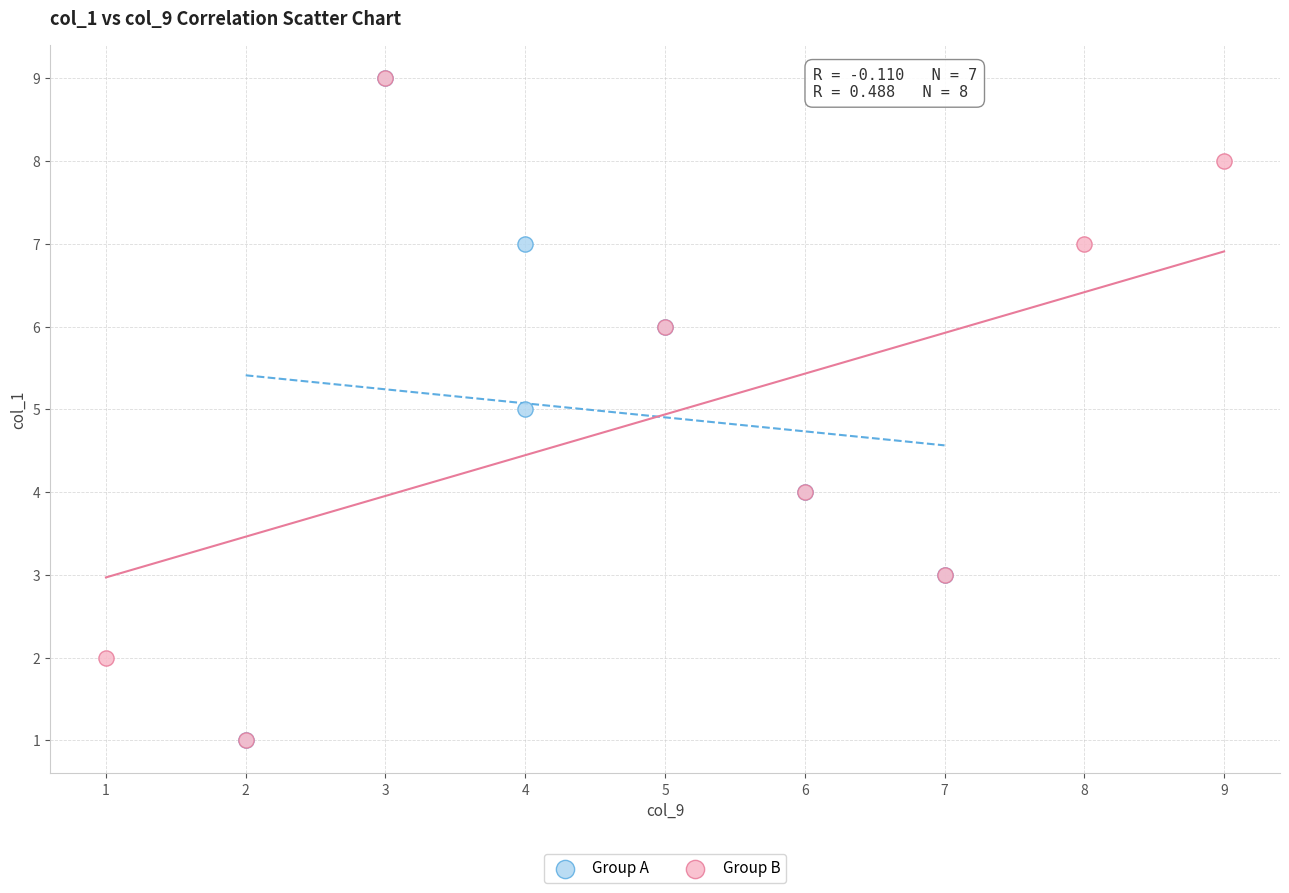

What are all the series names shown in the legend?

Group A, Group B